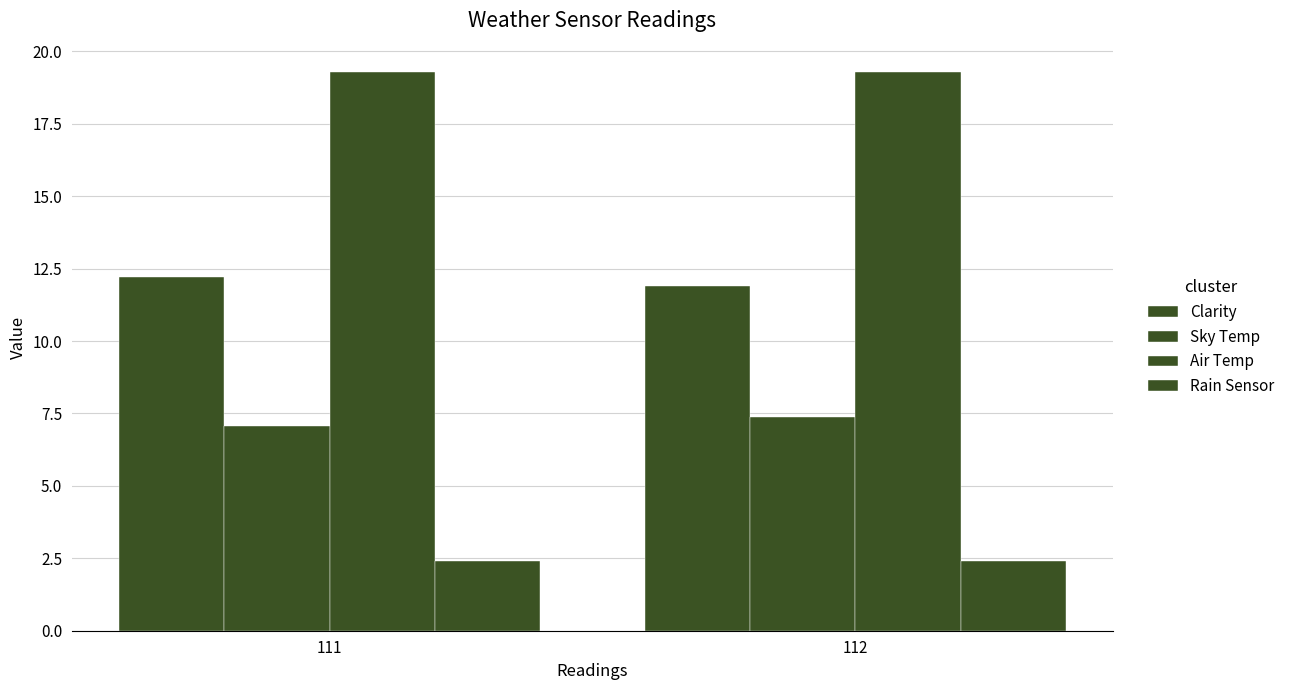

Count the number of data series in this chart.

4